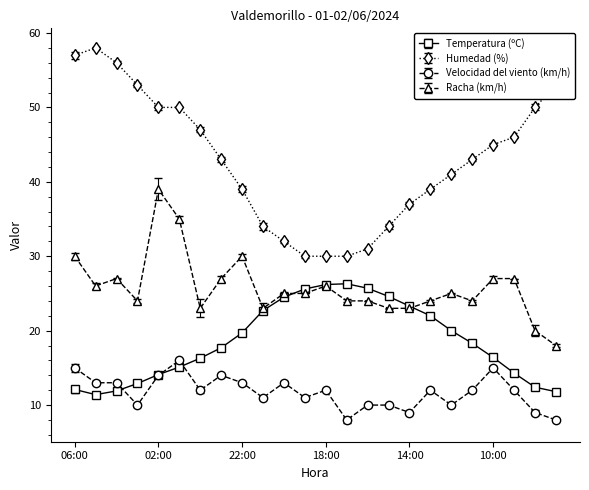

At how many categories does at least one series exceed 21?

24